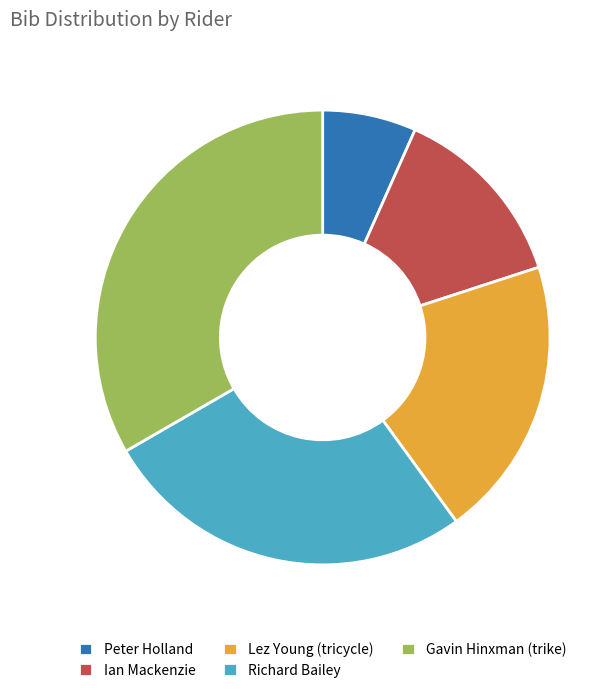

Which category has the biggest portion of the pie?

Gavin Hinxman (trike)